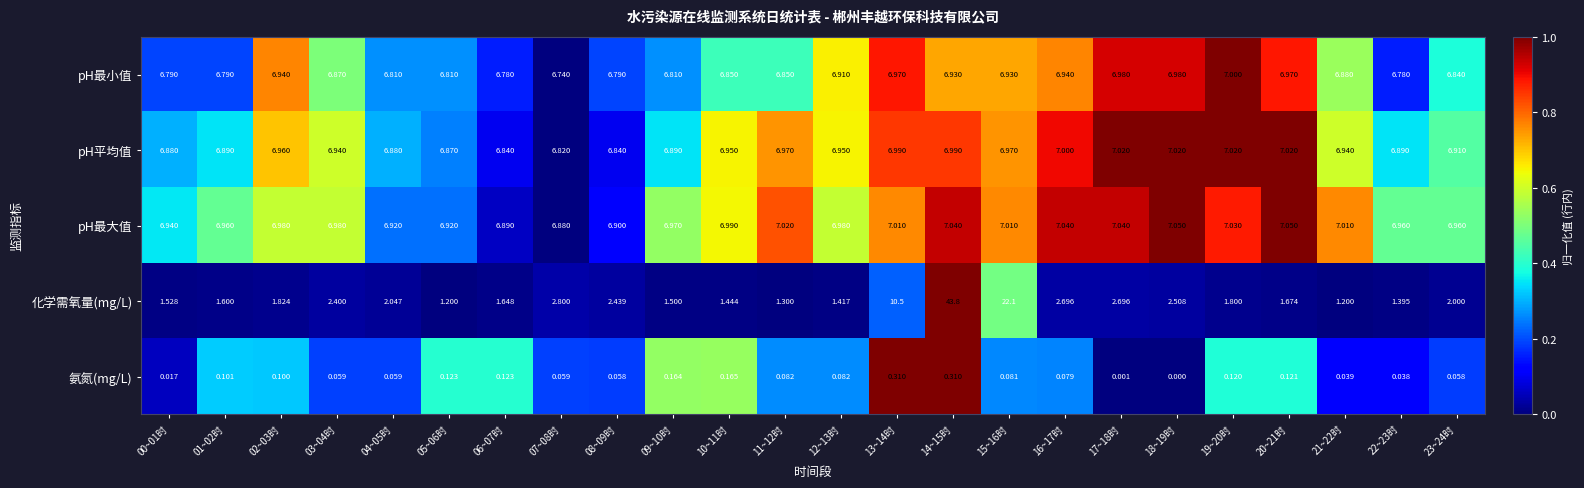

Rank the series by their maximum value, from highest to lowest.

化学需氧量(mg/L), pH最大值, pH平均值, pH最小值, 氨氮(mg/L)